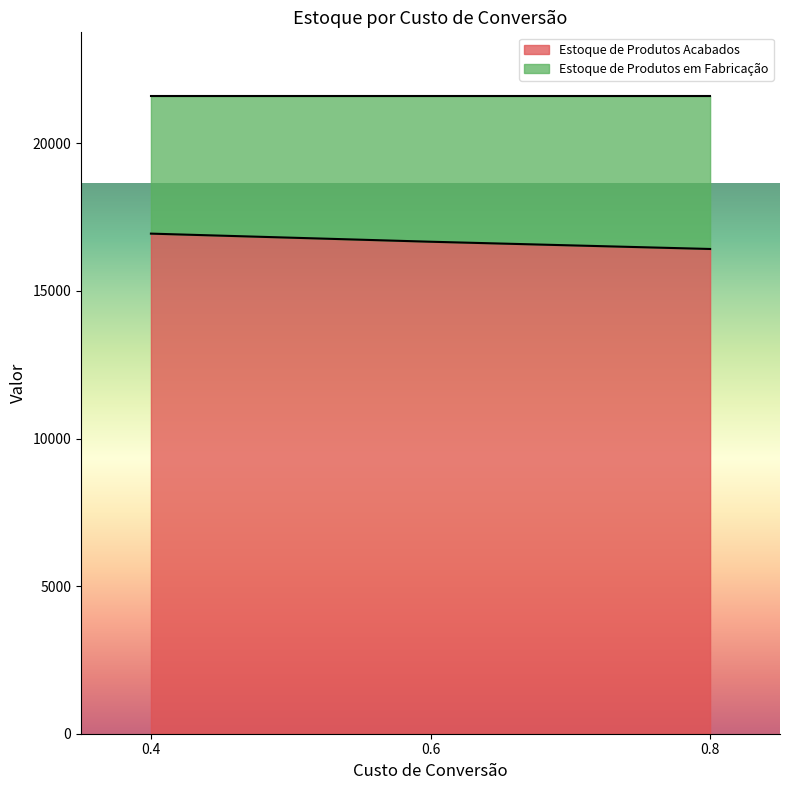

What is the difference between the values at 0.8 and 0.4?

520.1